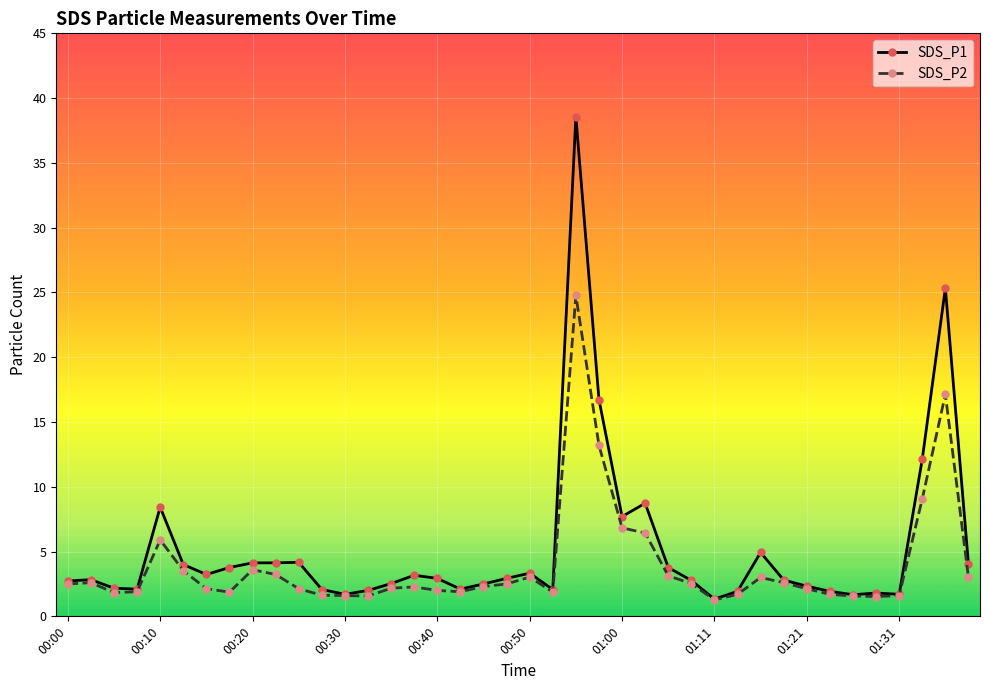

What is the value of the SDS_P2 point at the 10th from the left?

3.2